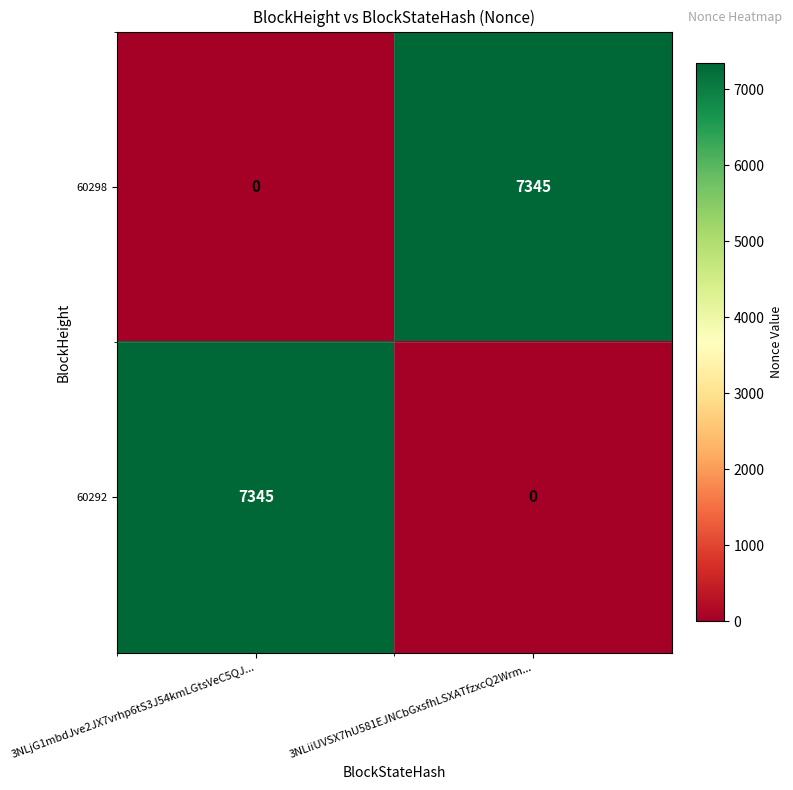

The value of 60298 at 3NLiiUVSX7hU581EJNCbGxsfhLSXATfzxcQ2Wrm... is 7345. True or false?

True